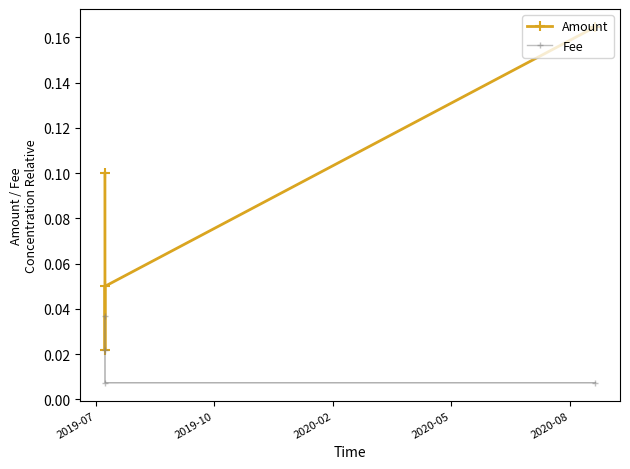

In Amount, how many points are lower than both neighbors (excluding endpoints)?

1